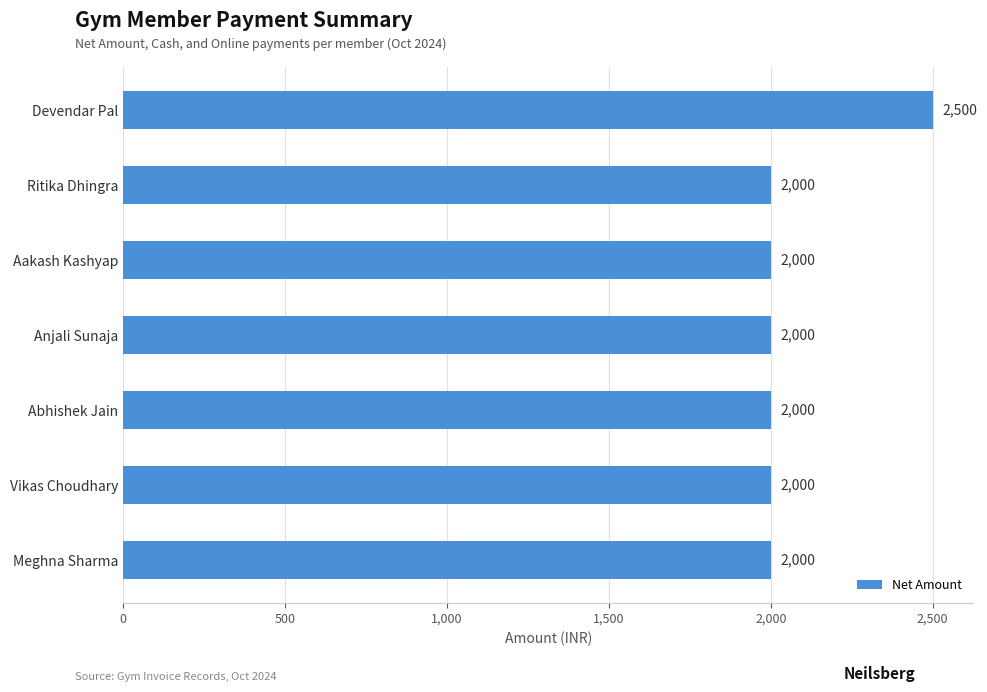

What position from the bottom is Anjali Sunaja?

4